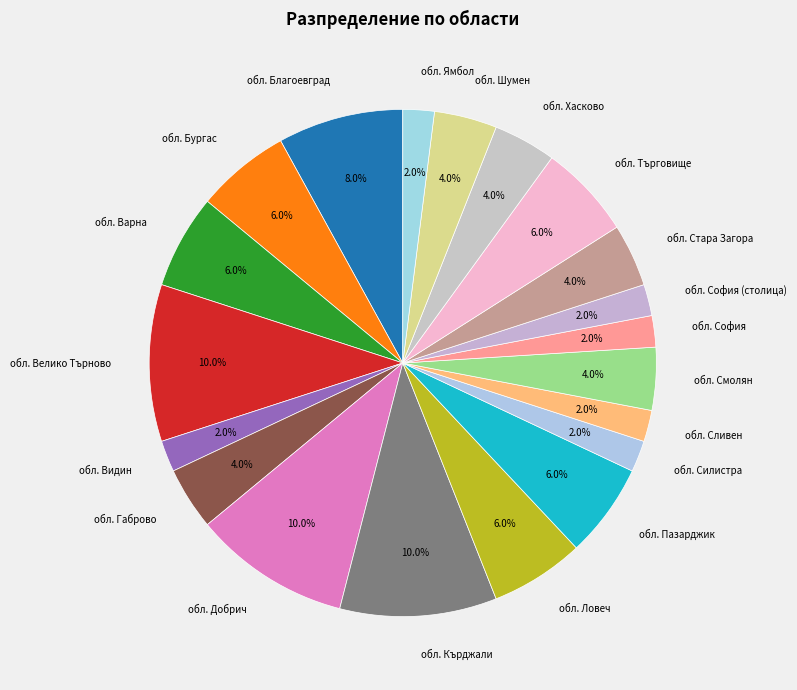

How many segments does this pie chart have?

20